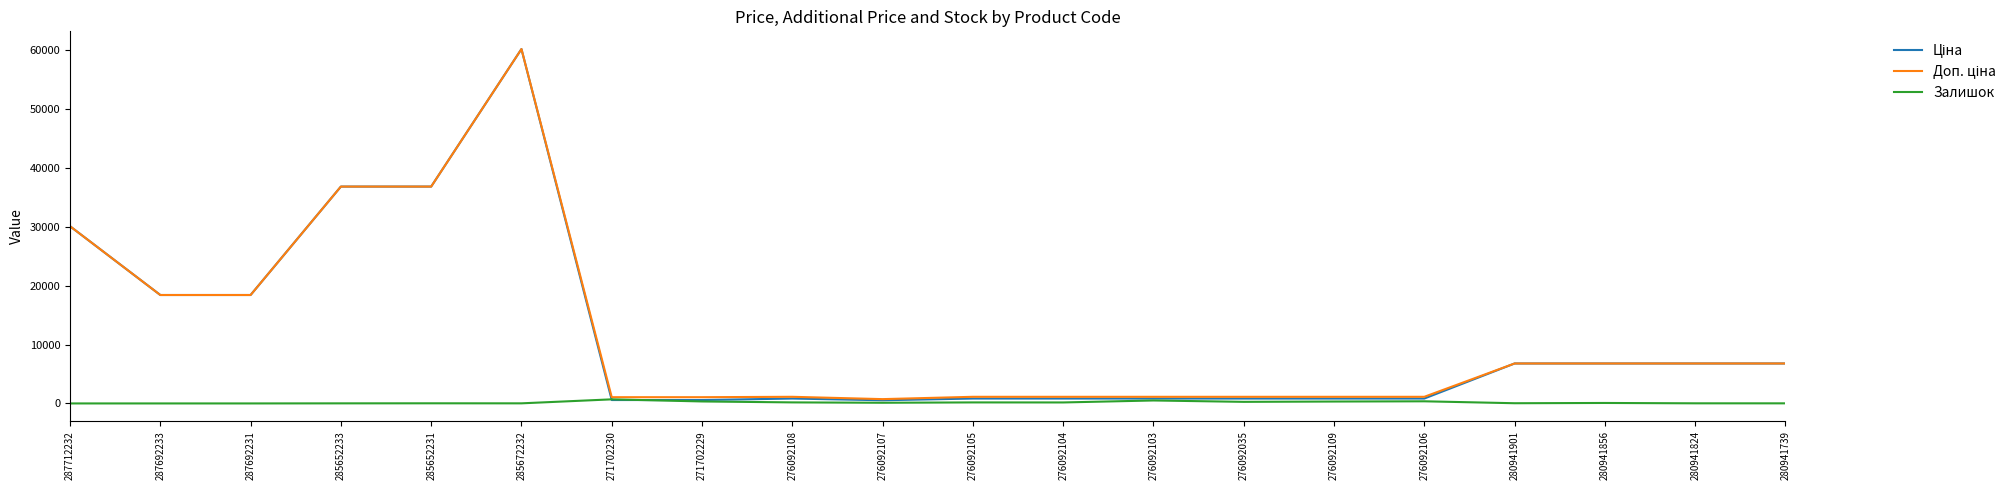

What position from the right is 280941739?

1